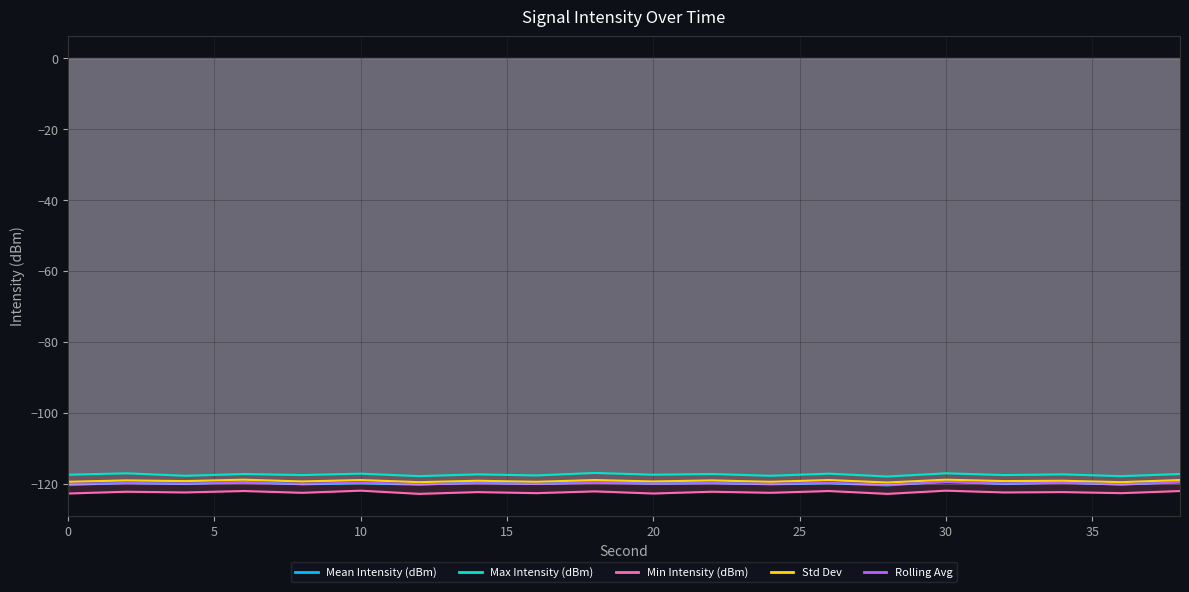

Between 22 and 32, which is larger?

22